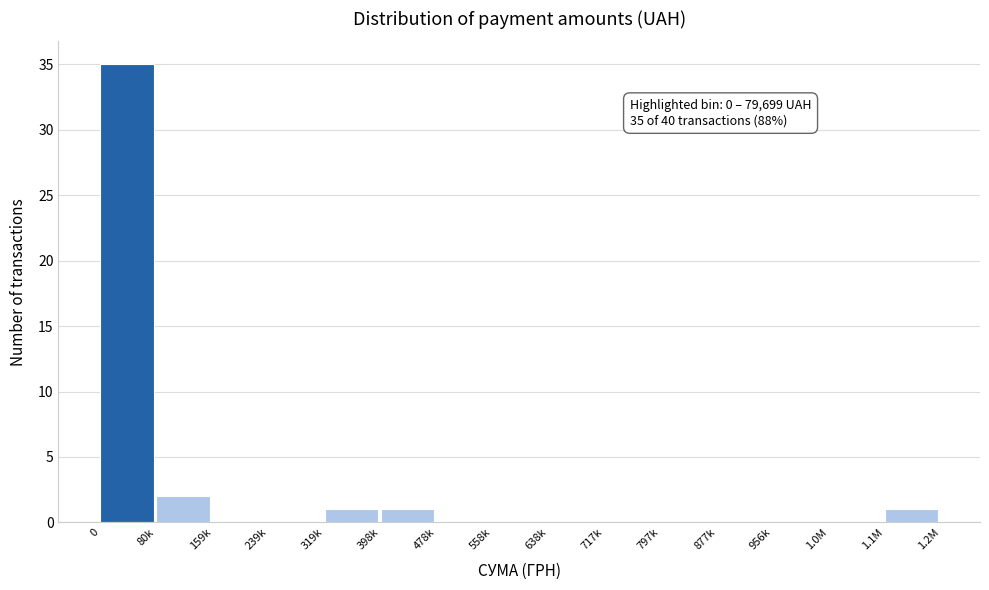

Reading right to left, transcribe all the data shown in this chart.

1.1M=1	1.0M=0	956k=0	877k=0	797k=0	717k=0	638k=0	558k=0	478k=0	398k=1	319k=1	239k=0	159k=0	80k=2	0=35